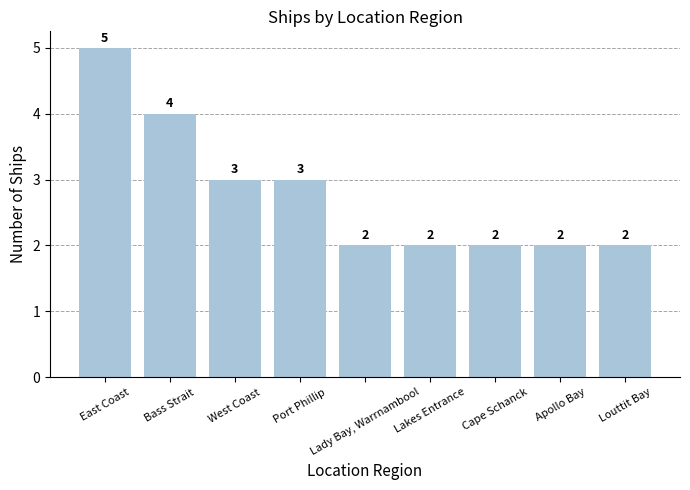

What is the label of the 7th bar from the left?

Cape Schanck